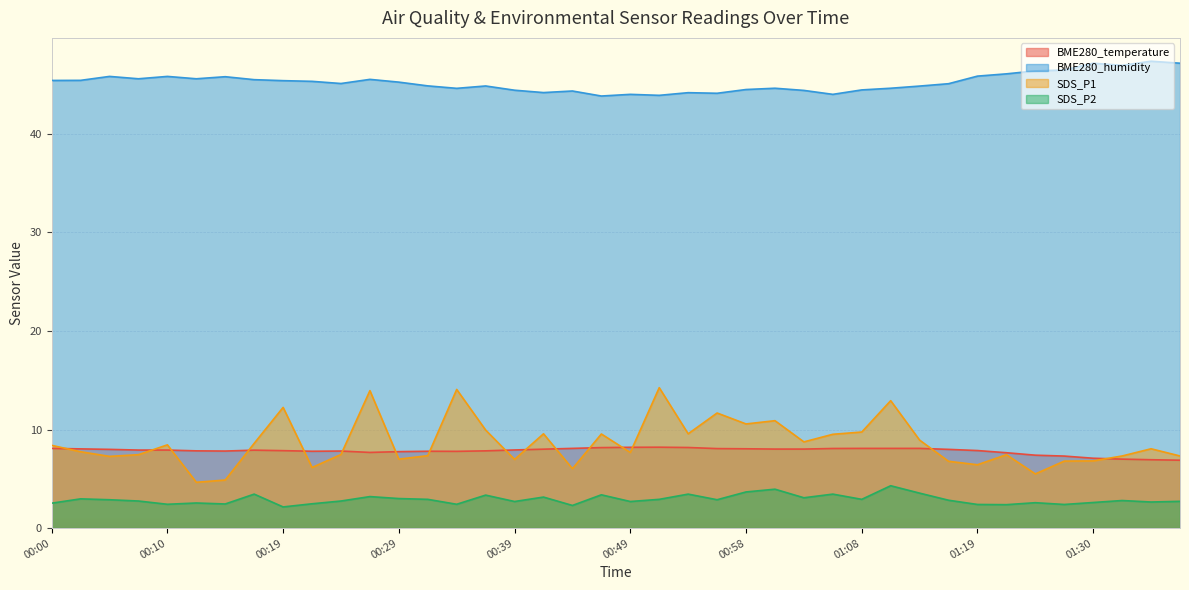

True or false: BME280_humidity has a value of 46.1 at 01:22.

True